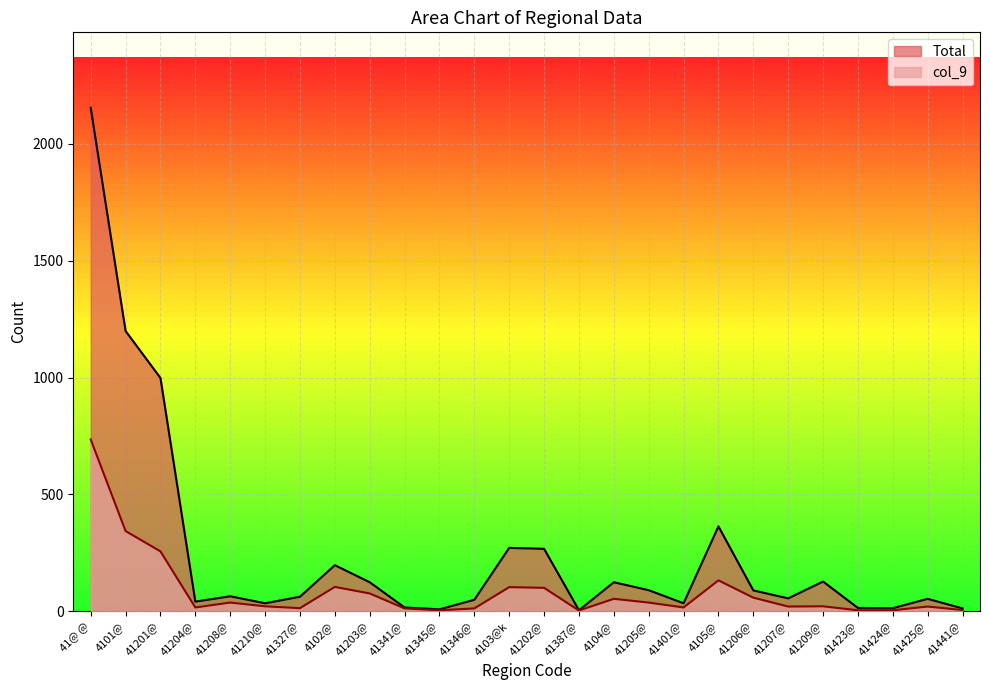

List the labels in order of col_9 value, largest first.

41@ @, 4101@, 41201@, 4105@, 4102@, 4103@k, 41202@, 41203@, 41206@, 4104@, 41208@, 41205@, 41210@, 41209@, 41207@, 41425@, 41204@, 41401@, 41327@, 41341@, 41346@, 41441@, 41345@, 41423@, 41424@, 41387@